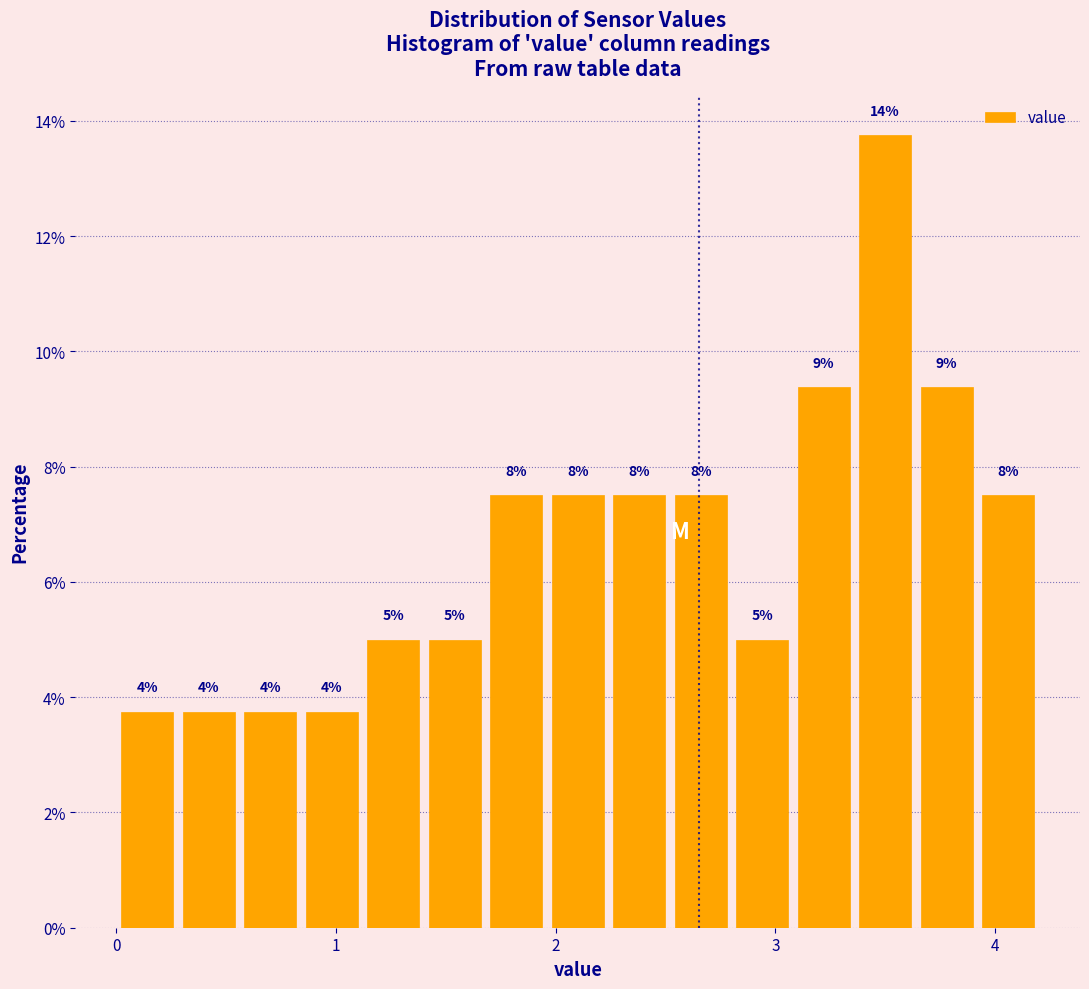

Around what value on the x-axis is the tallest bar? Give the approximate position of its centre, as read against the axis.

3.5